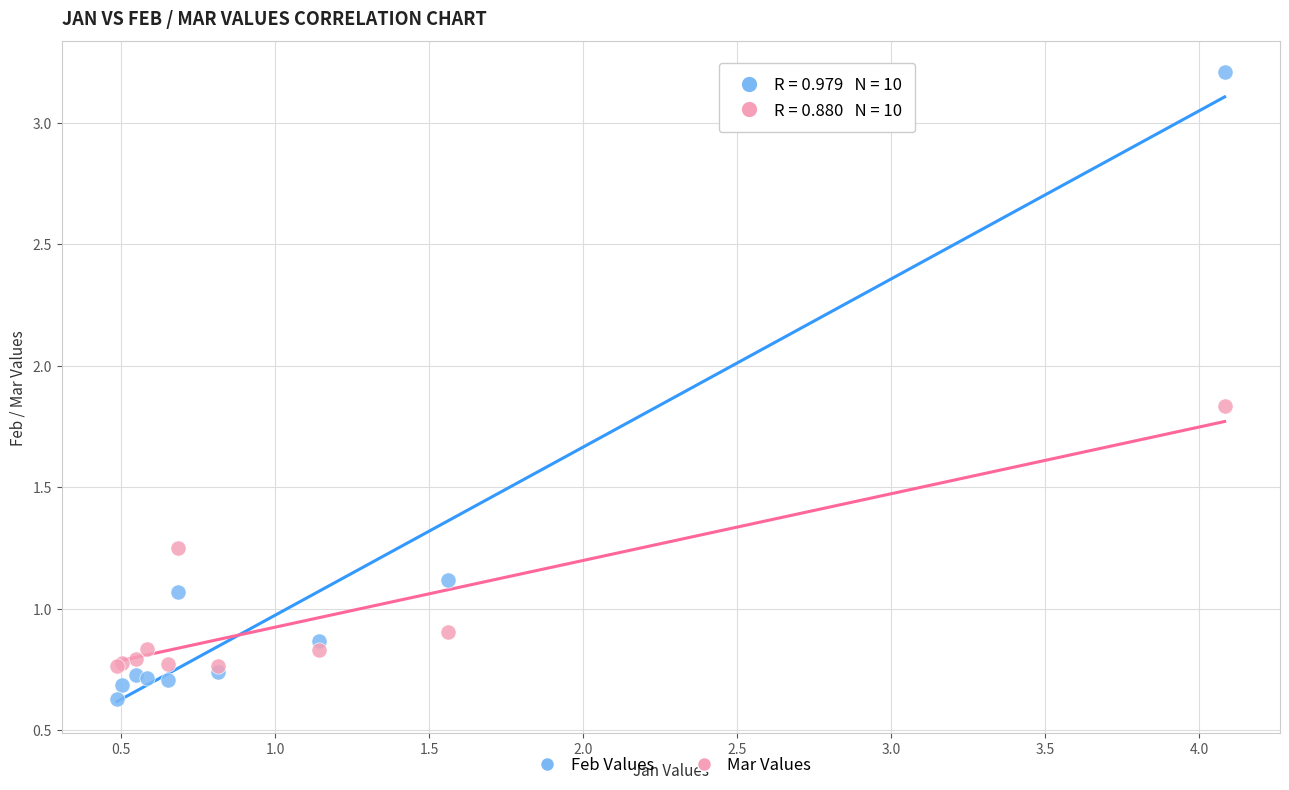

What are all the series names shown in the legend?

Feb Values, Mar Values